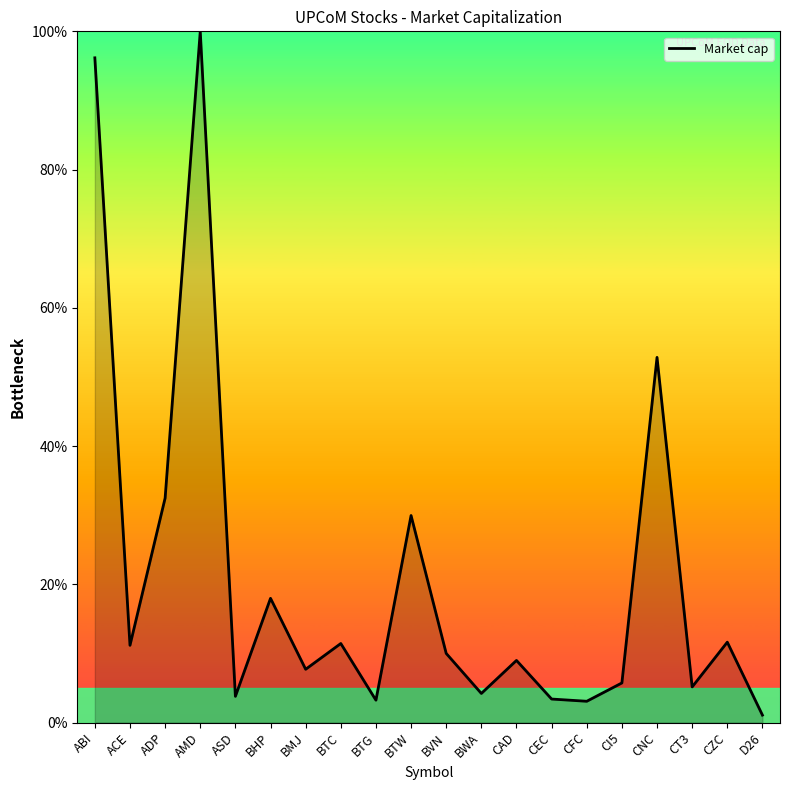

At which label is the value closest to 50?

CNC